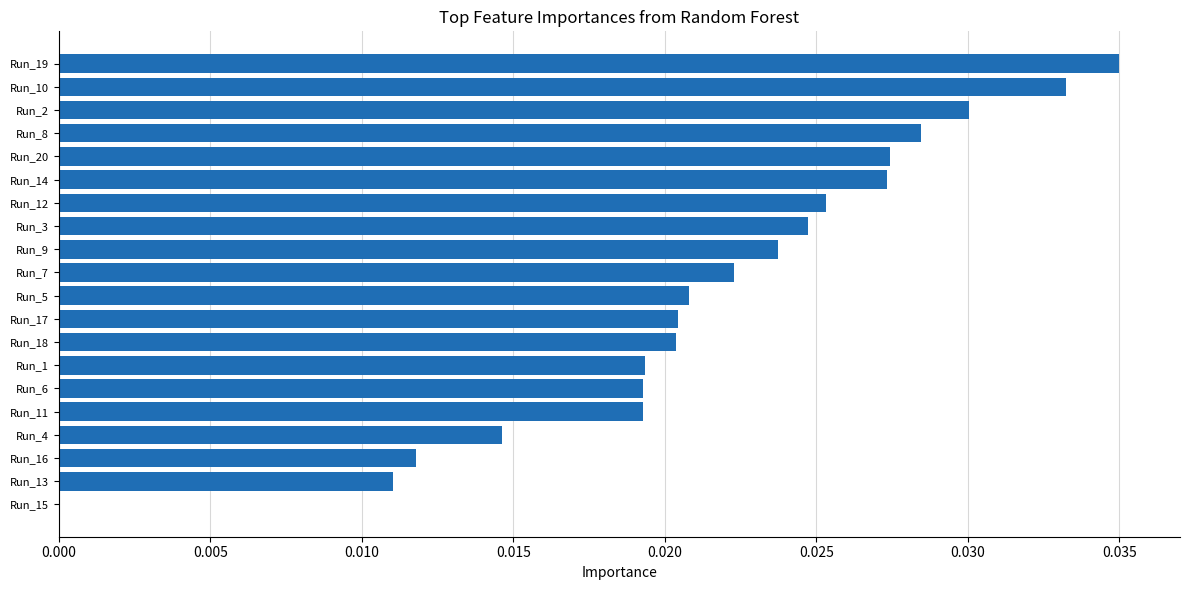

The chart shows a value of 0.0 at Run_11. True or false?

True